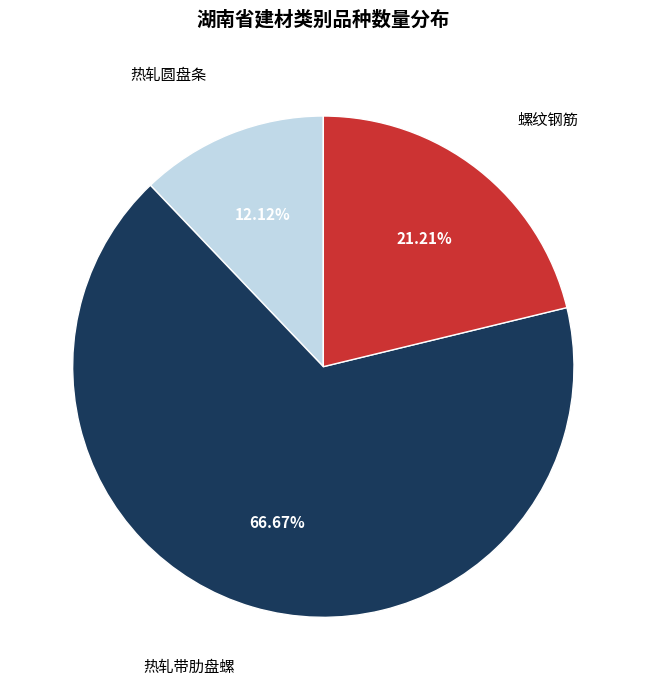

Is there any slice that represents more than half of the pie?

Yes